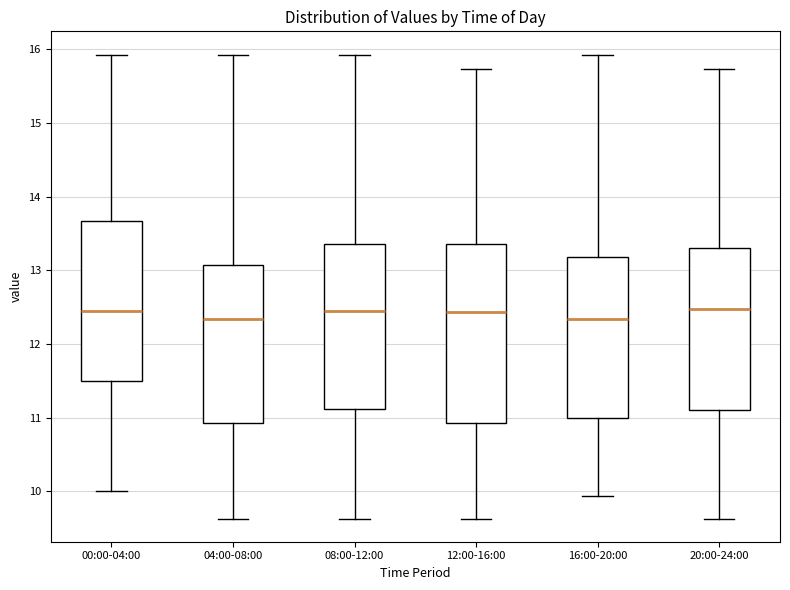

Reading left to right, read every box against the y-axis: the position of its median line, the range the box covers, and the ends of its whiskers. The values are not printed on the chart, so give them approximately, as read against the axis.

00:00-04:00: median 12.5, box 11.5 to 13.7, whiskers 10.0 to 15.9
04:00-08:00: median 12.3, box 10.9 to 13.1, whiskers 9.6 to 15.9
08:00-12:00: median 12.5, box 11.1 to 13.4, whiskers 9.6 to 15.9
12:00-16:00: median 12.4, box 10.9 to 13.4, whiskers 9.6 to 15.7
16:00-20:00: median 12.3, box 11.0 to 13.2, whiskers 9.9 to 15.9
20:00-24:00: median 12.5, box 11.1 to 13.3, whiskers 9.6 to 15.7